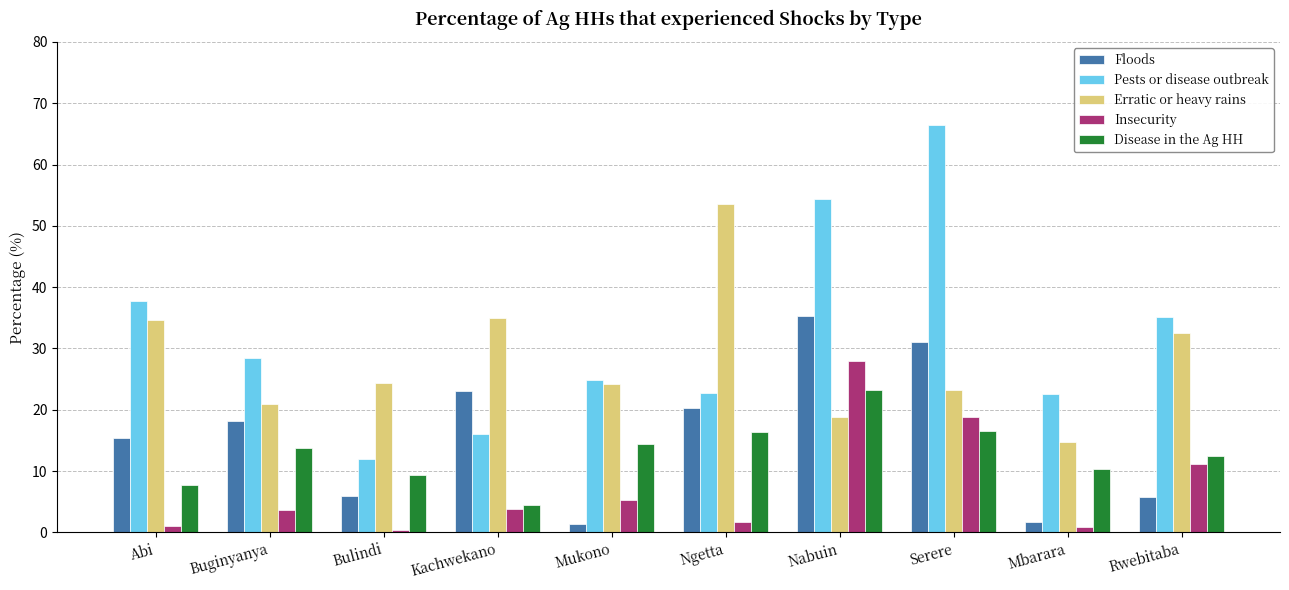

What are all the series names shown in the legend?

Floods, Pests or disease outbreak, Erratic or heavy rains, Insecurity, Disease in the Ag HH